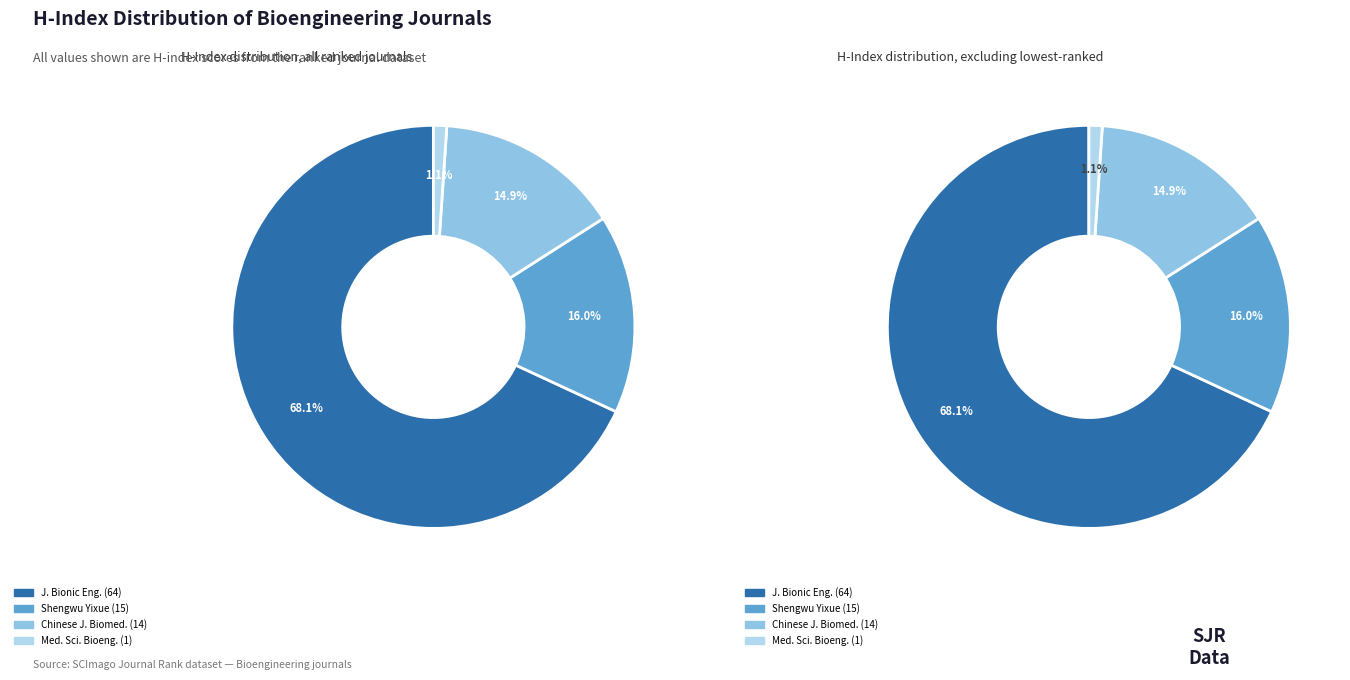

True or false: Shengwu Yixue Gongchengxue Zazhi accounts for 7% of the total.

False